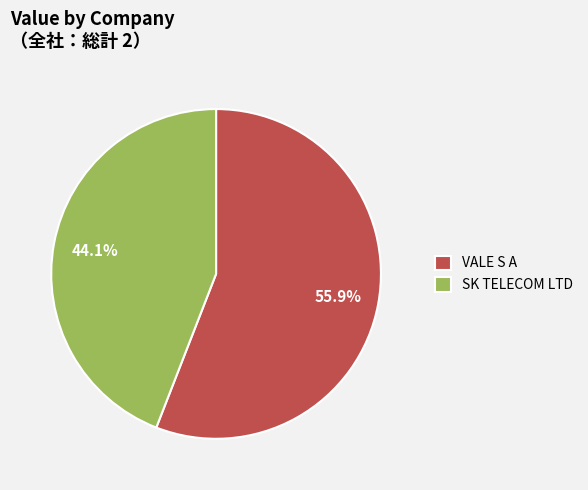

To the nearest percent, what is the difference between the VALE S A and SK TELECOM LTD slice percentages?

12%